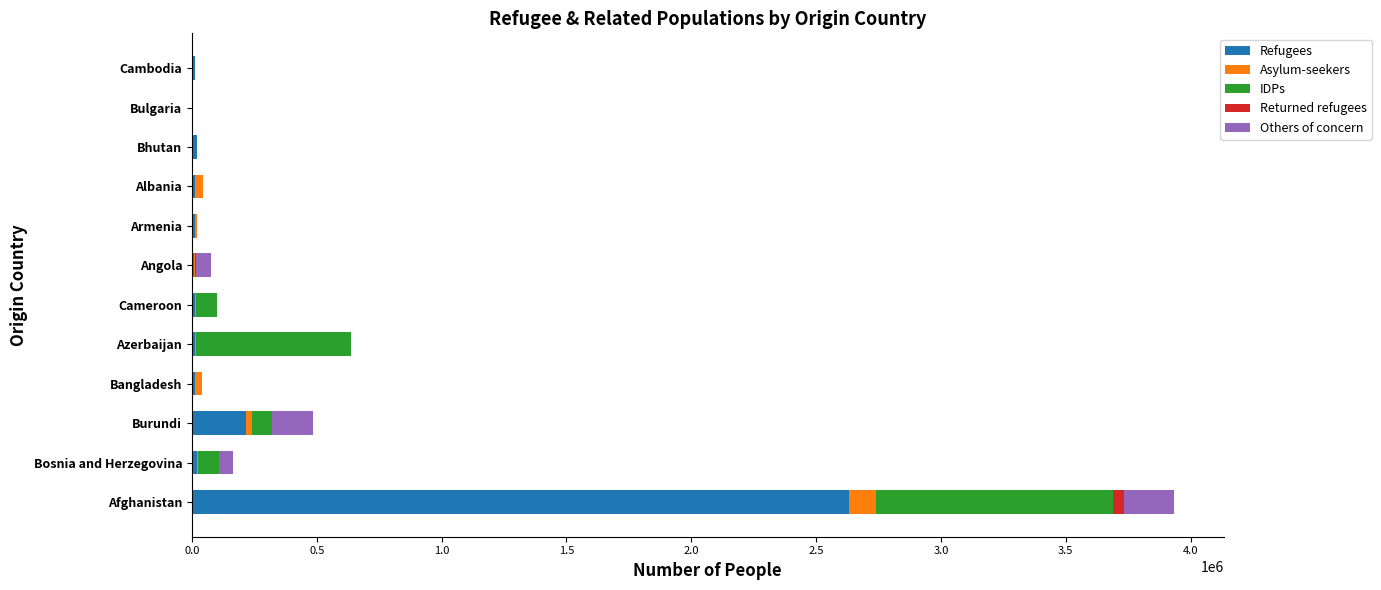

At which category is the sum across all series the highest?

Afghanistan